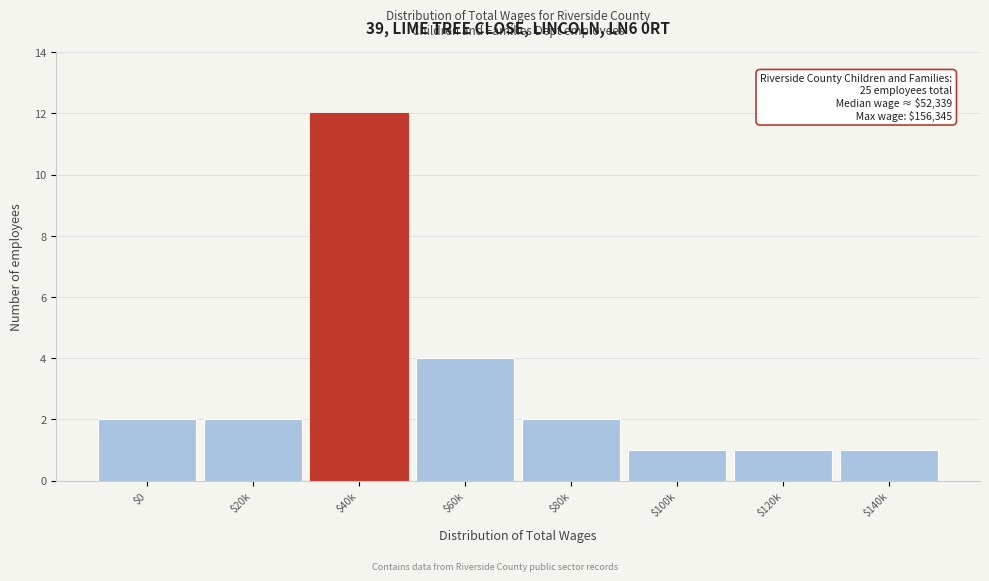

Reading left to right, list all the values displayed in this chart.

2	2	12	4	2	1	1	1